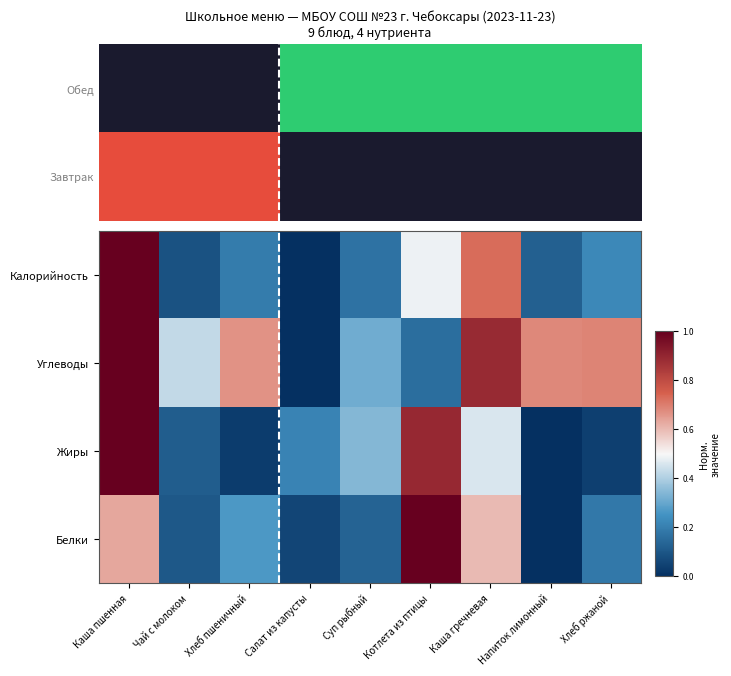

At how many categories does at least one series exceed 0?

9